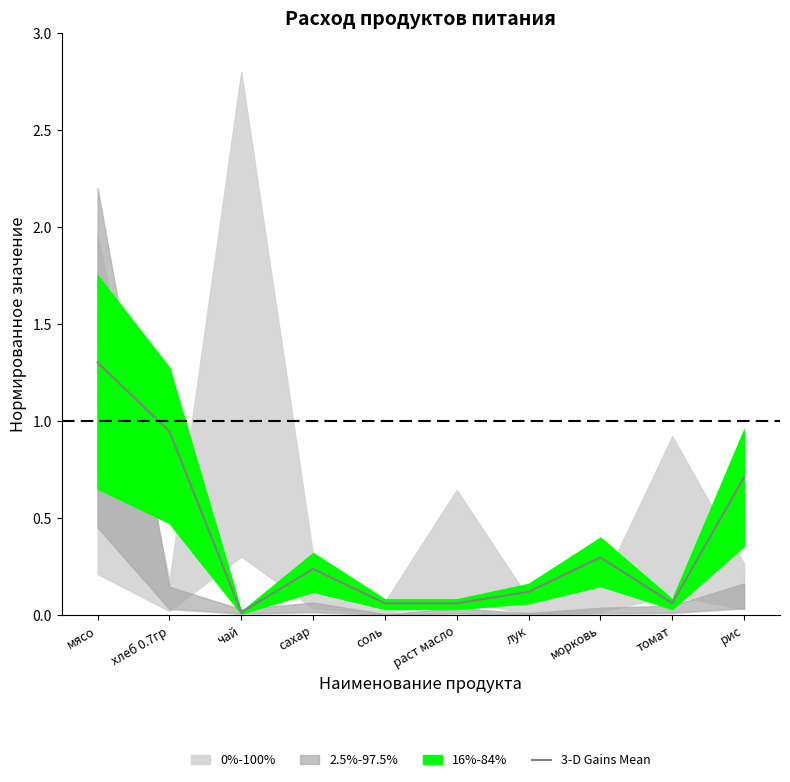

List the labels in order of value, largest first.

мясо, хлеб 0.7гр, рис, морковь, сахар, лук, соль, раст масло, томат, чай